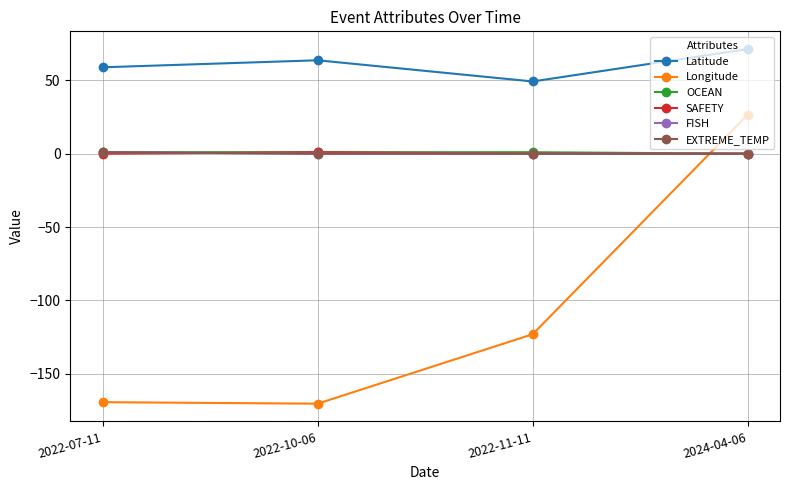

After their last crossing, which series has the higher values: EXTREME_TEMP or SAFETY?

SAFETY